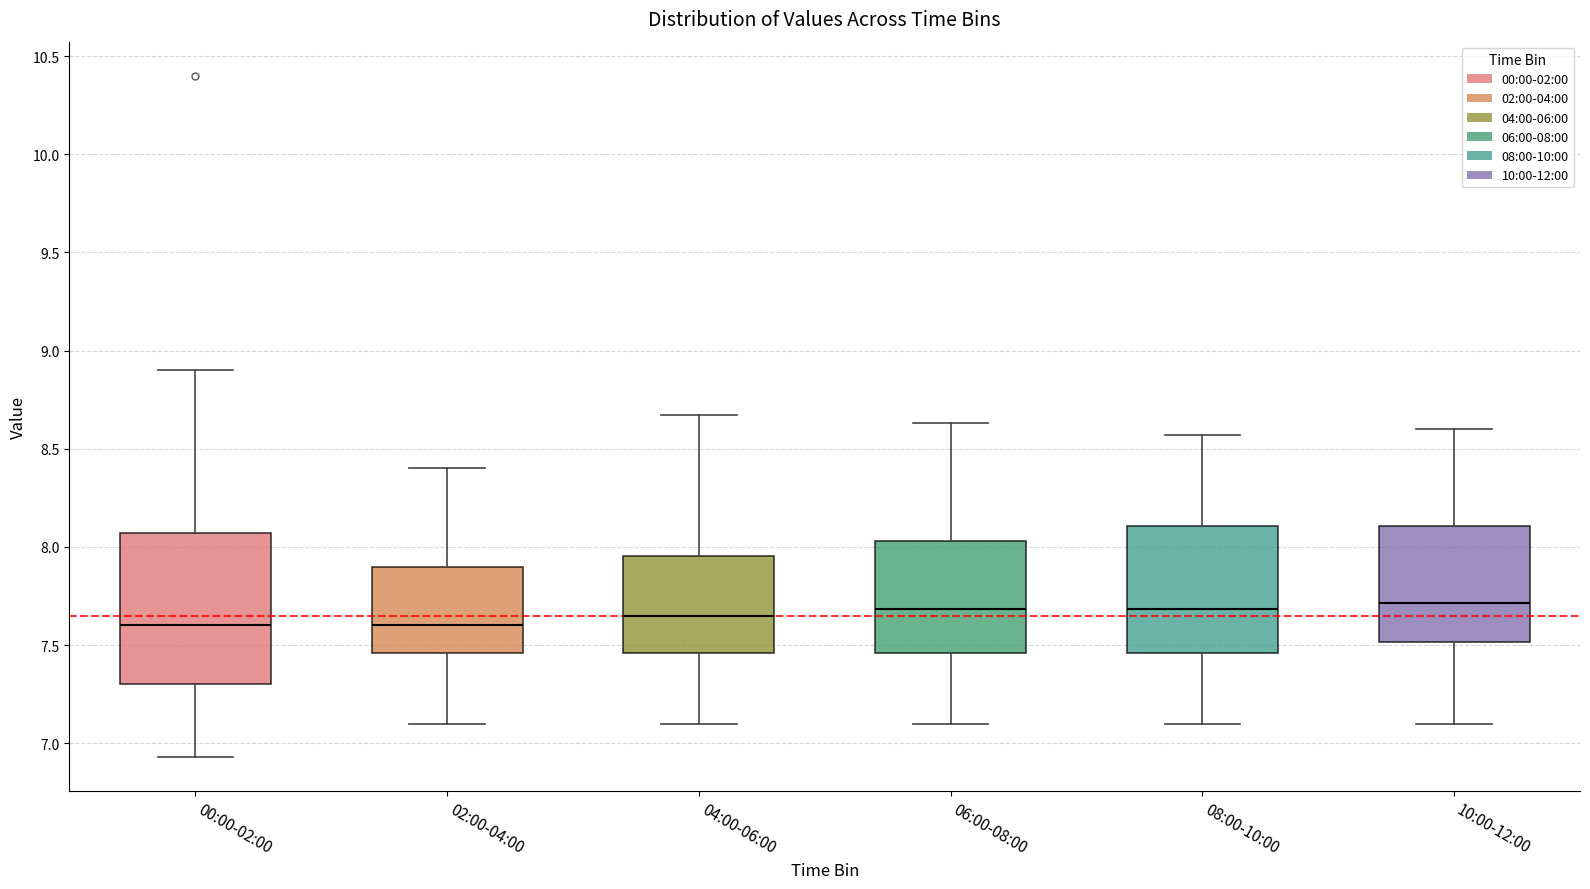

Which box is the tallest, from its lower edge to its upper edge?

00:00-02:00